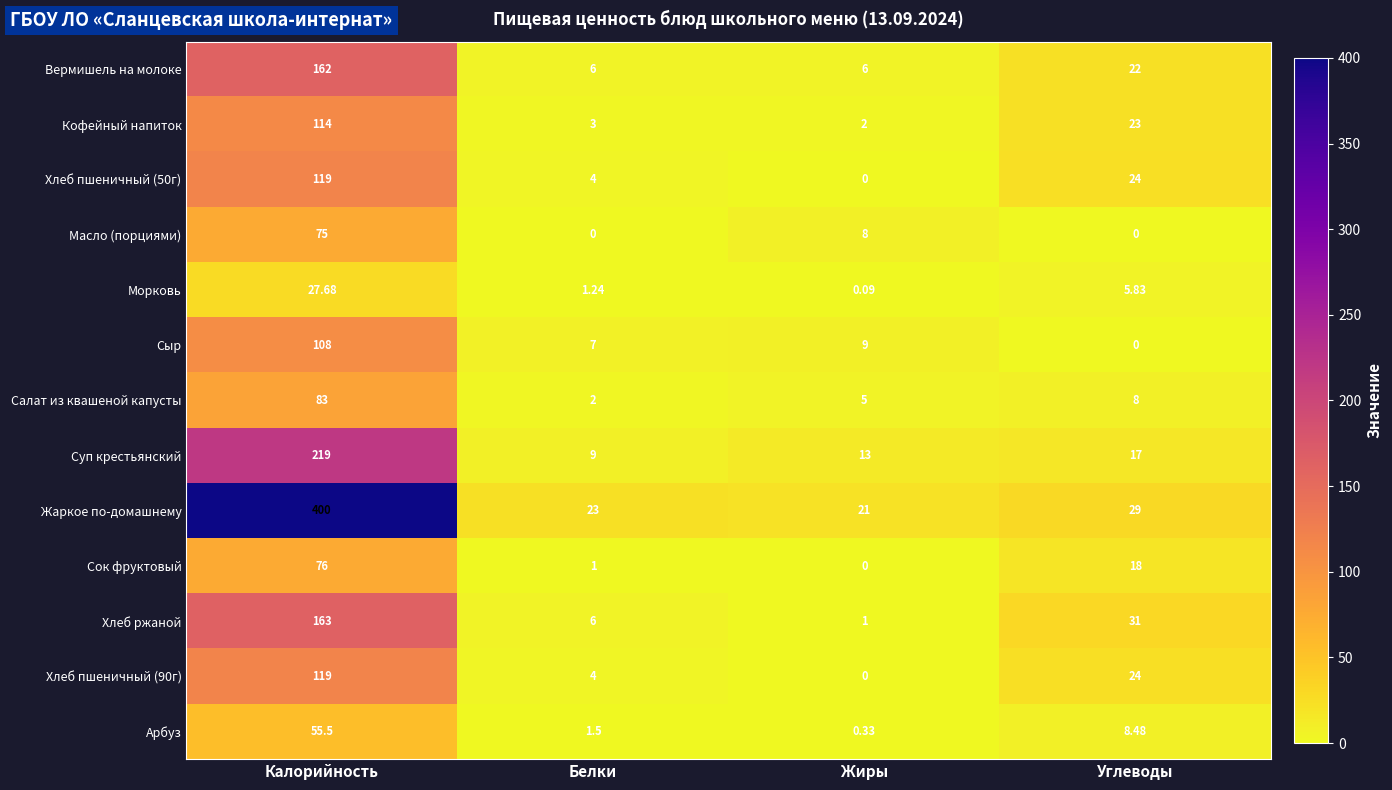

List the labels in order of Жаркое по-домашнему value, largest first.

Калорийность, Углеводы, Белки, Жиры